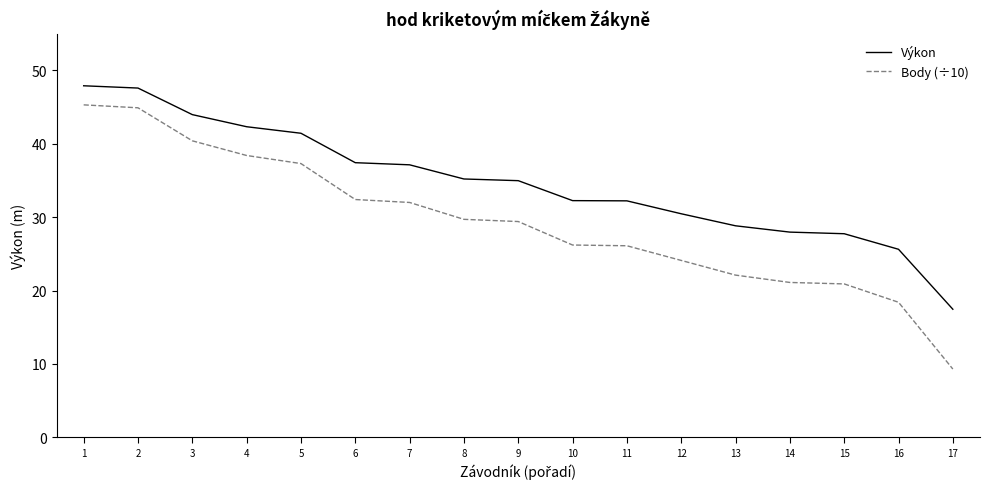

What is the difference between the second highest and second lowest values in the Výkon series?

22.0